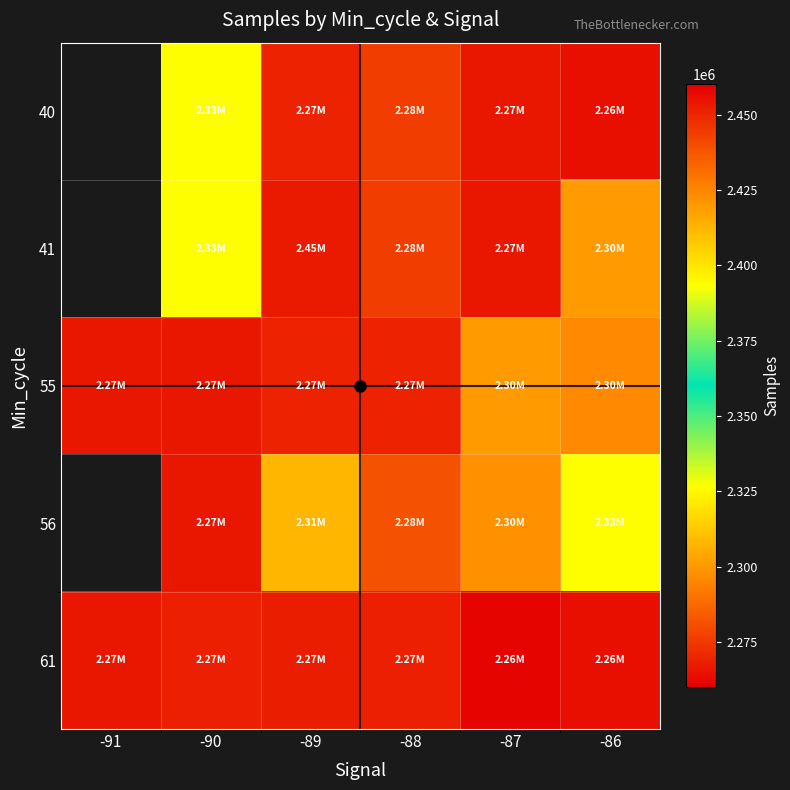

How many values in the 41 series exceed 2300326?

2